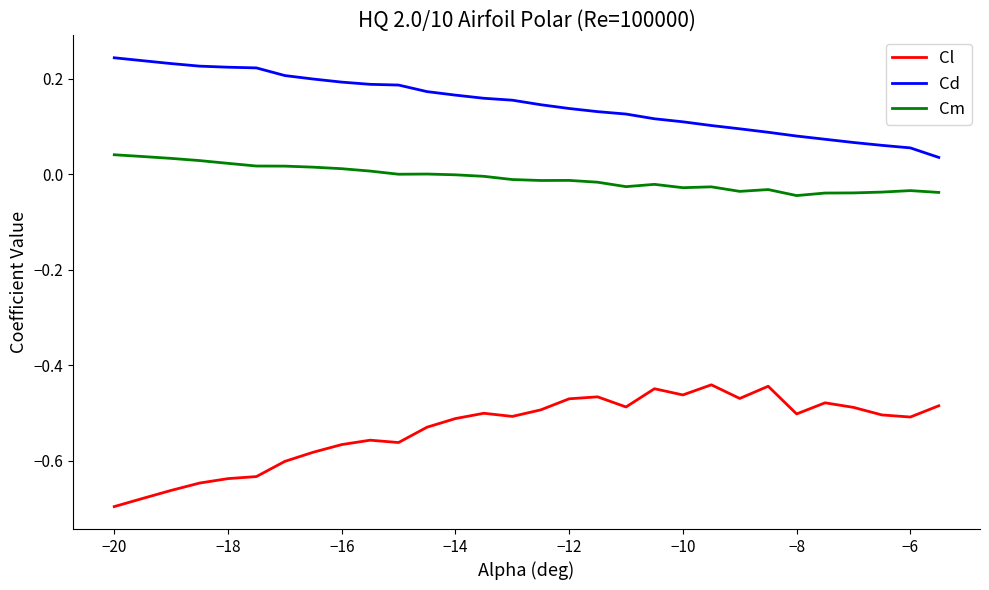

True or false: Cm and Cd intersect in this chart.

False